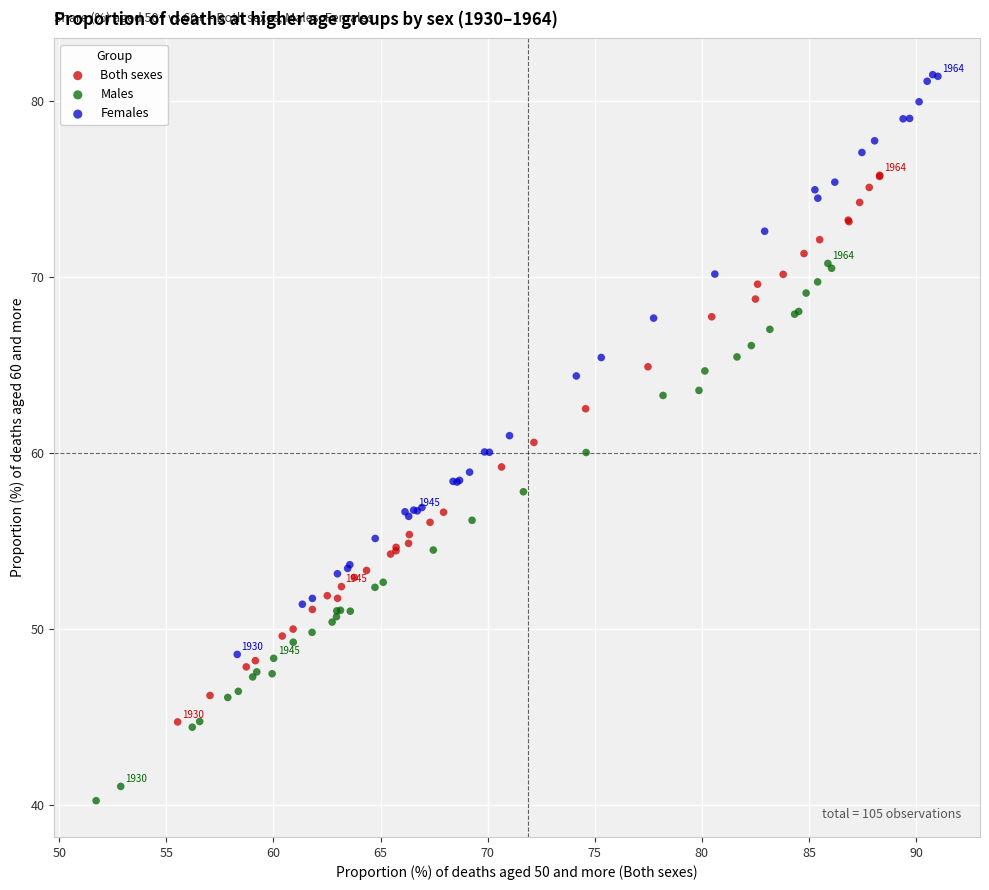

Which series contains the lowest Y value?

Males